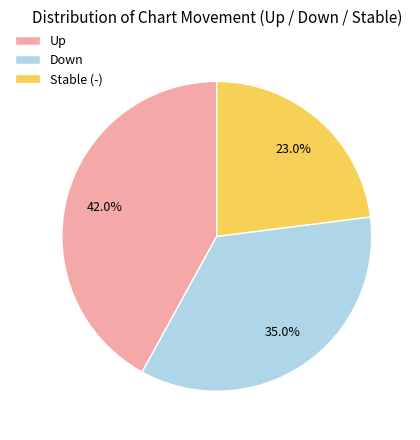

How many segments does this pie chart have?

3